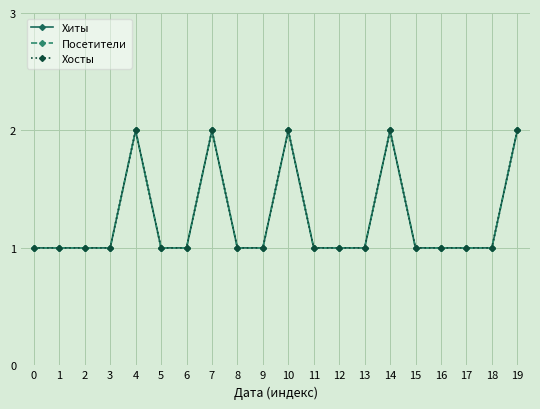

Is this an area chart (filled region under the line)?

No